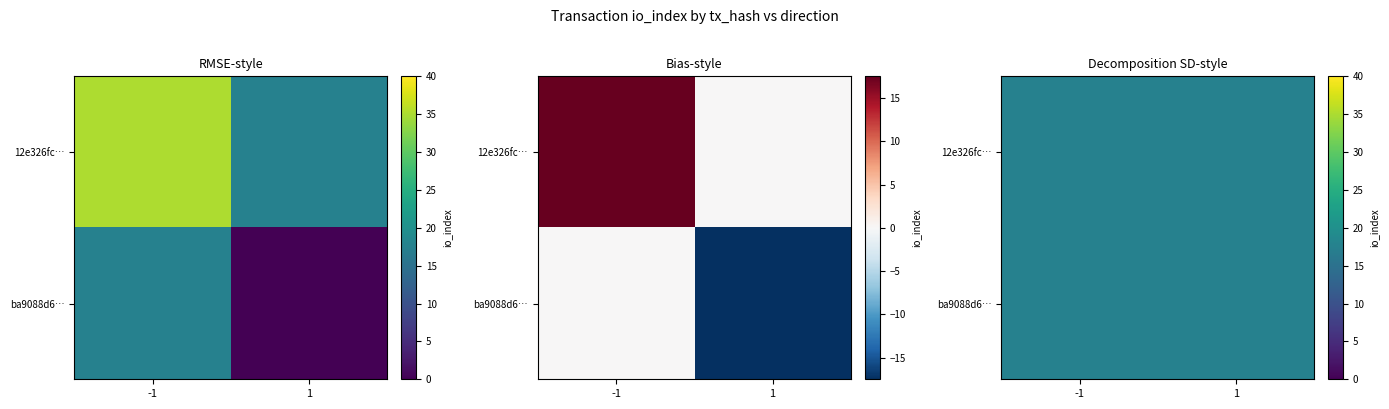

Which series has the largest total across all categories?

12e326fc9c106857ee8f3653f58a3d172cdfc13